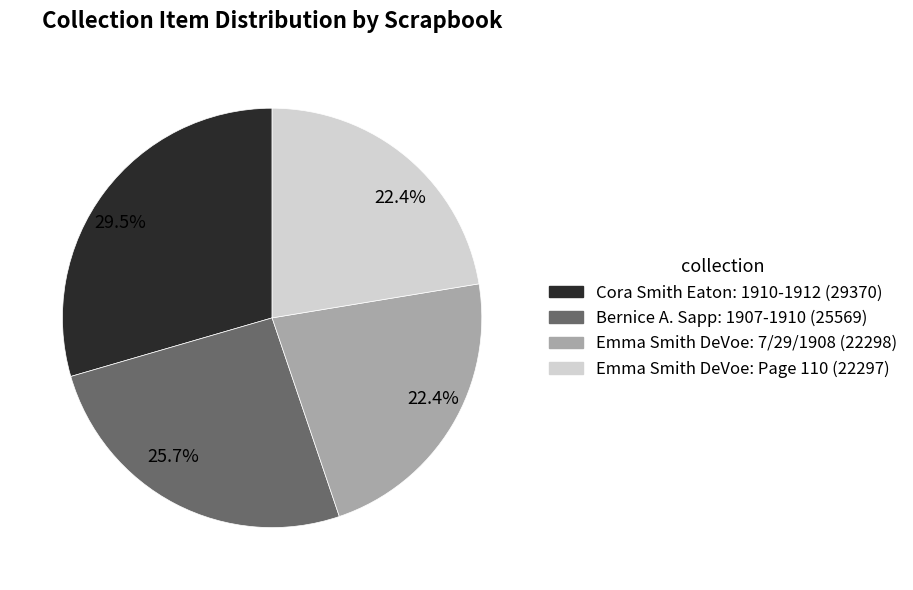

Does any single category account for the majority?

No